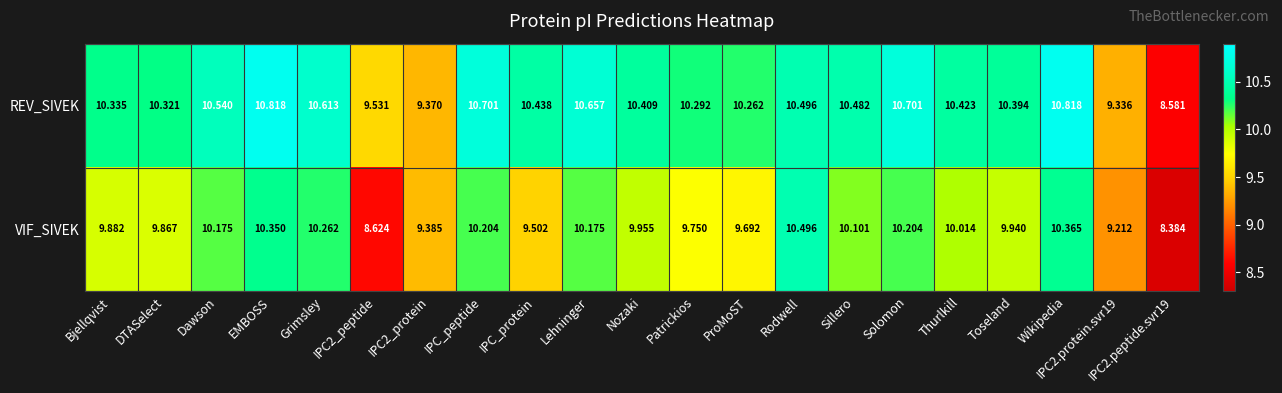

At which category is the sum across all series the highest?

Wikipedia